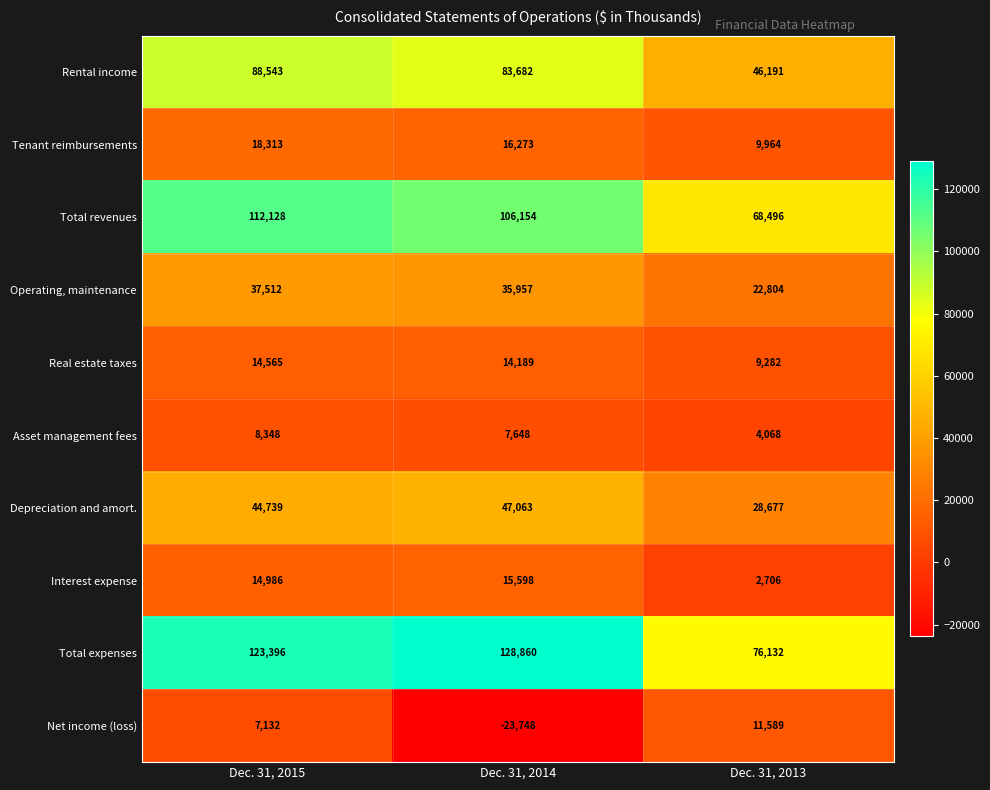

Count the number of categories in the chart.

3